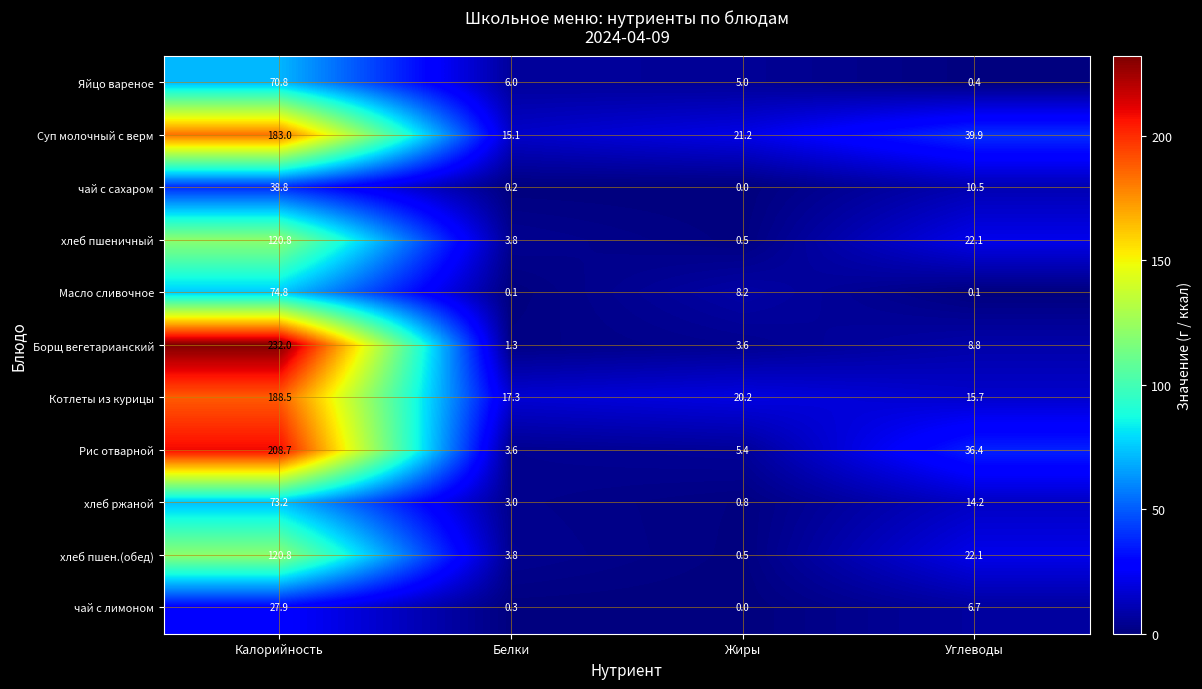

True or false: Рис отварной has a value of 3.6 at Белки.

True